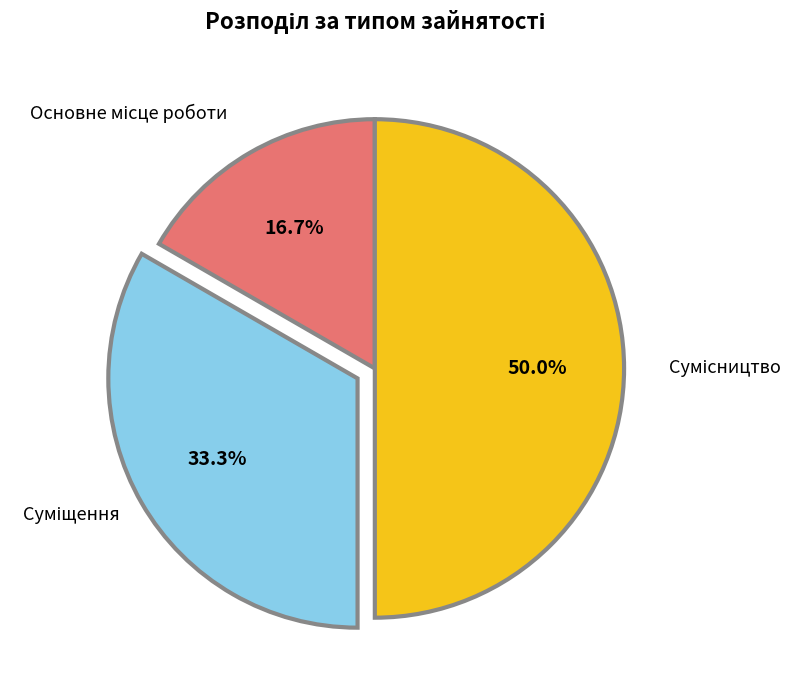

To the nearest percent, what percentage of the pie is Сумісництво?

50%